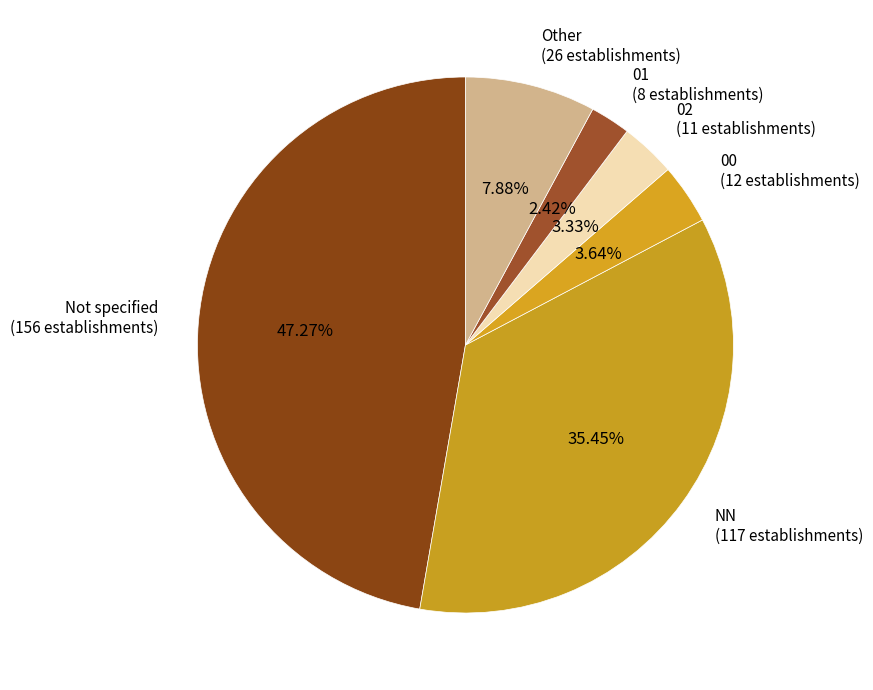

To the nearest percent, what is the average slice percentage?

17%